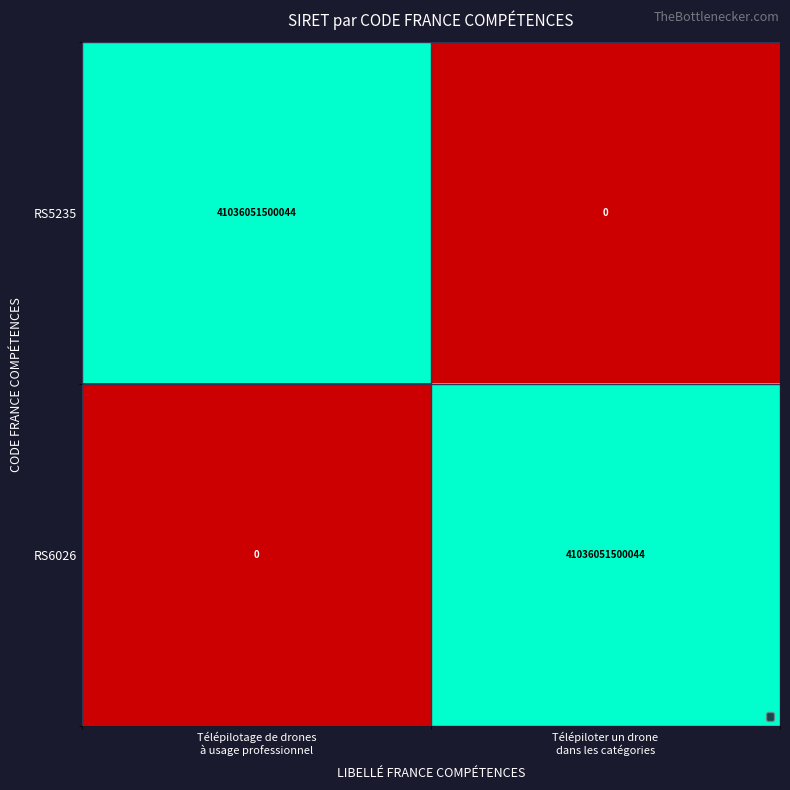

What is the average value of the RS6026 series?

20518025750022